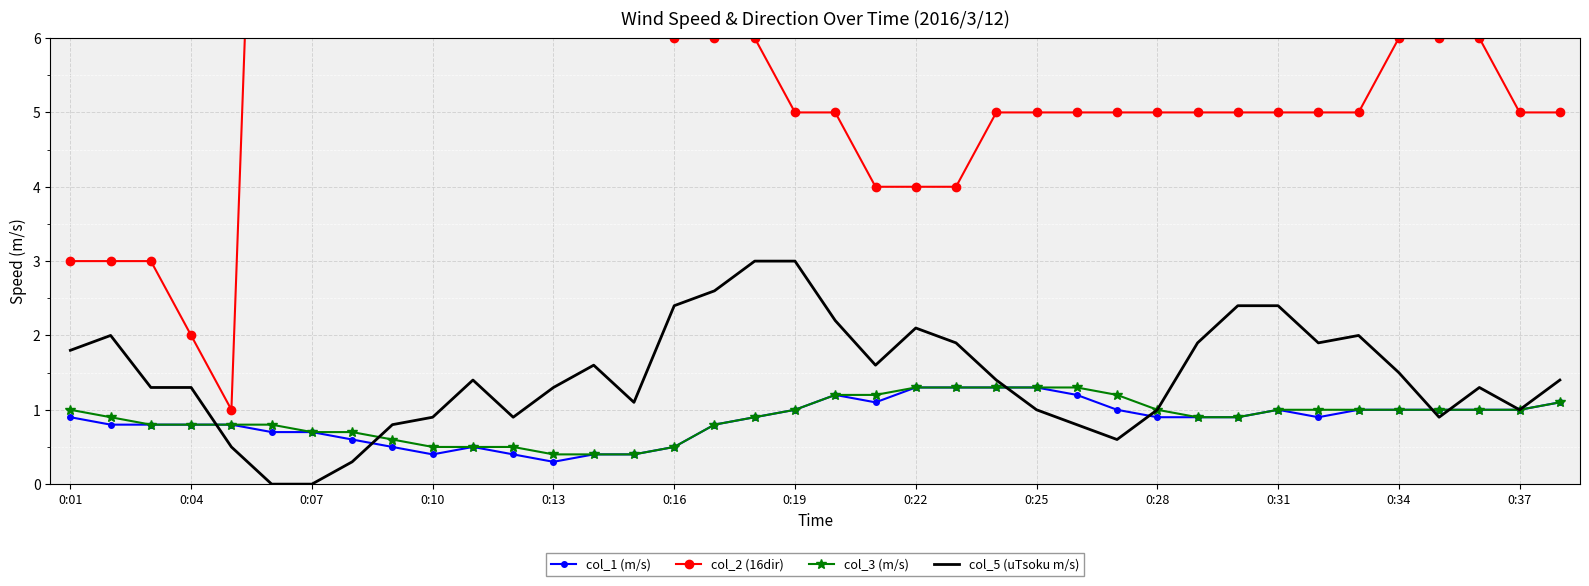

True or false: col_3 (m/s) has a value of 0.1 at 0:13.

False